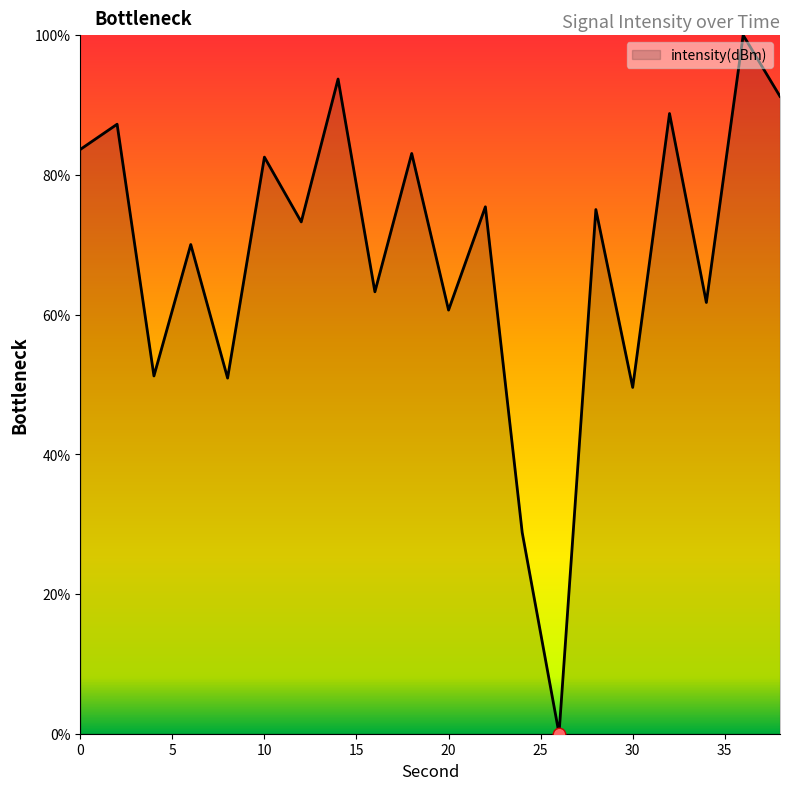

What is the maximum value shown in the chart?

100.0